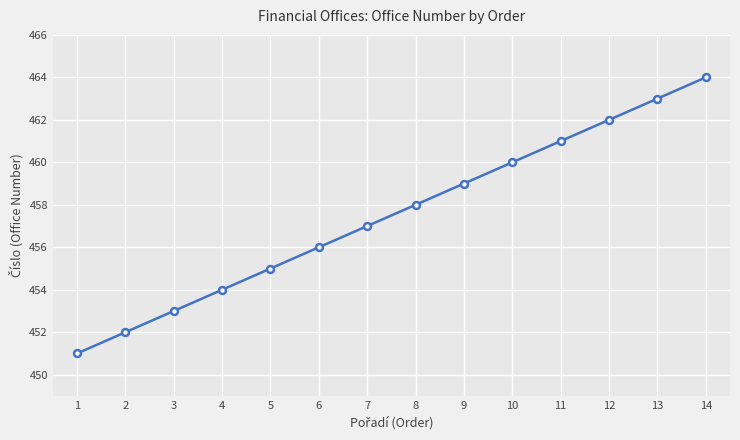

What is the change in value from 1 to 9?

+8